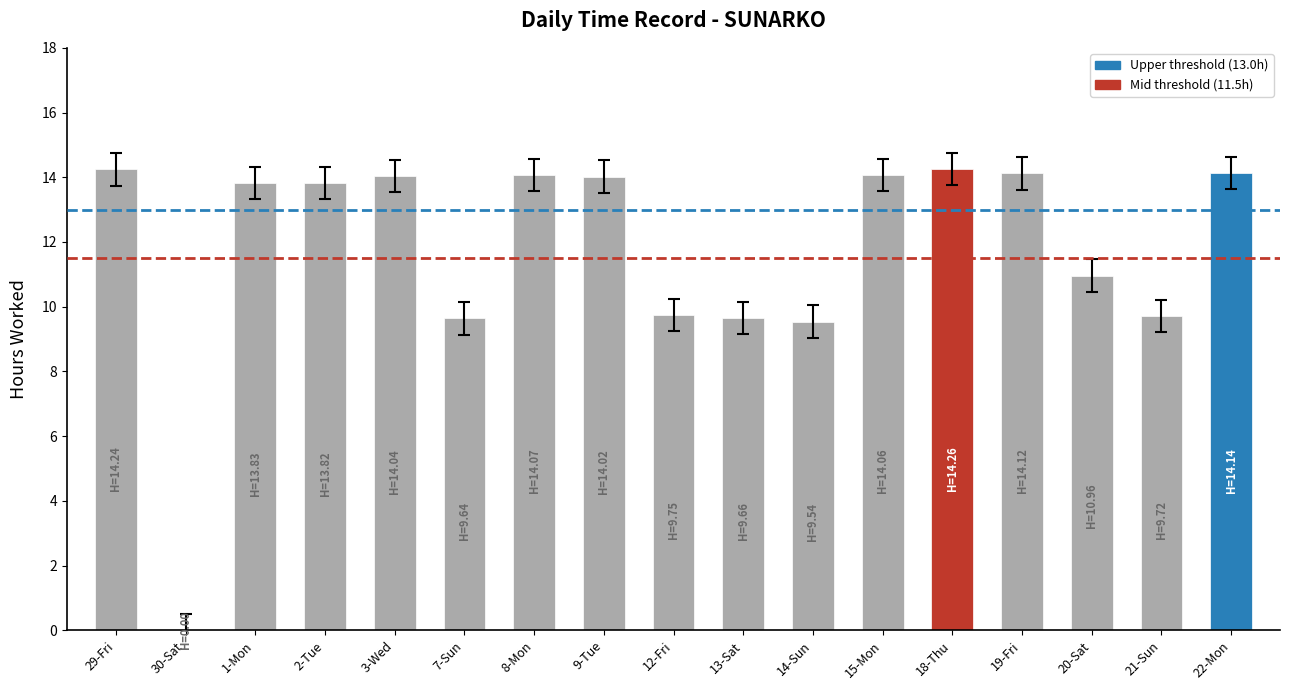

Where does the data first go above 13?

29-Fri